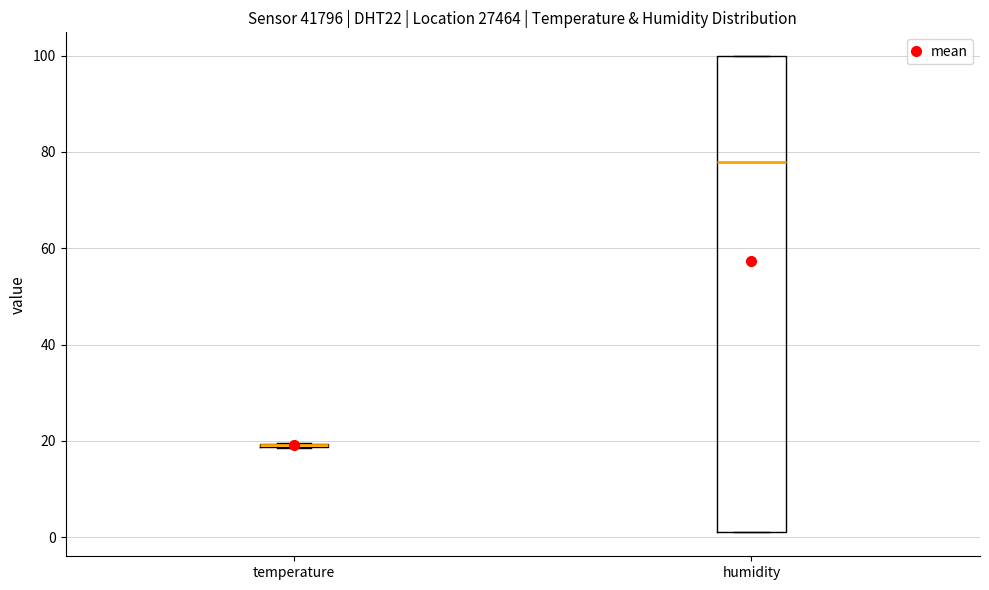

Reading left to right, transcribe this box plot: for each box, give where its median line is, the range the box spans, and where its two whiskers end, as read against the y-axis. The values are not printed on the chart, so give them approximately, as read against the axis.

temperature: box collapsed to a line at 20, whiskers 18 to 20
humidity: median 78, box 2 to 100, whiskers 2 to 100